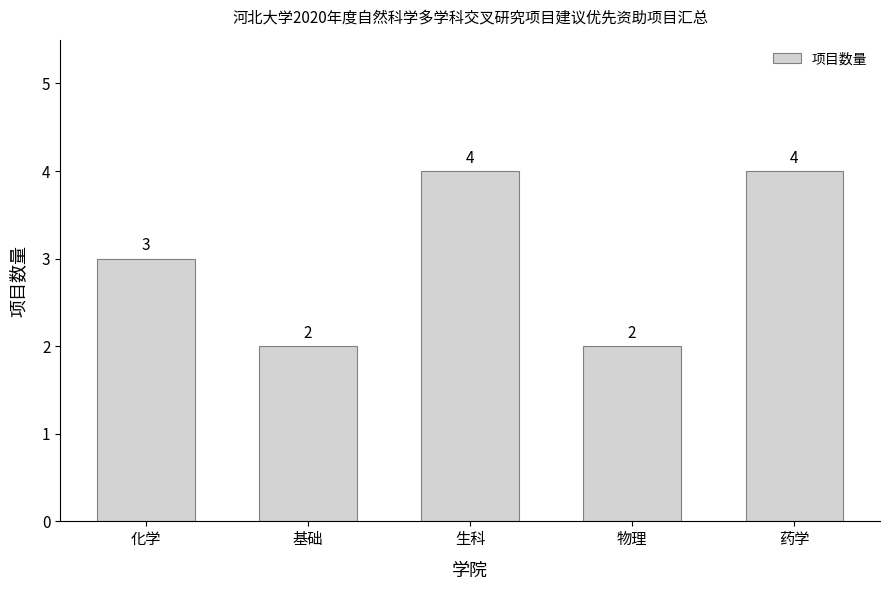

What is the change in value from 化学 to 生科?

+1